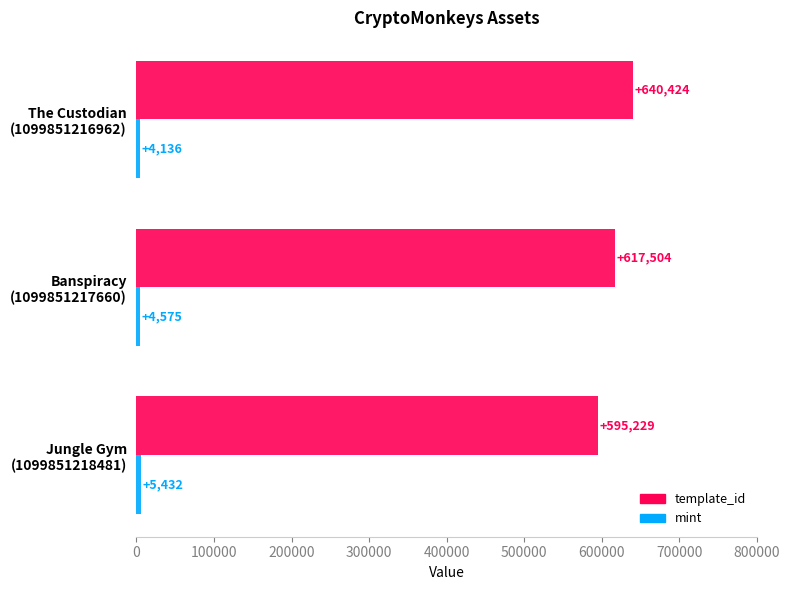

What is the sum of all template_id values?

1853157